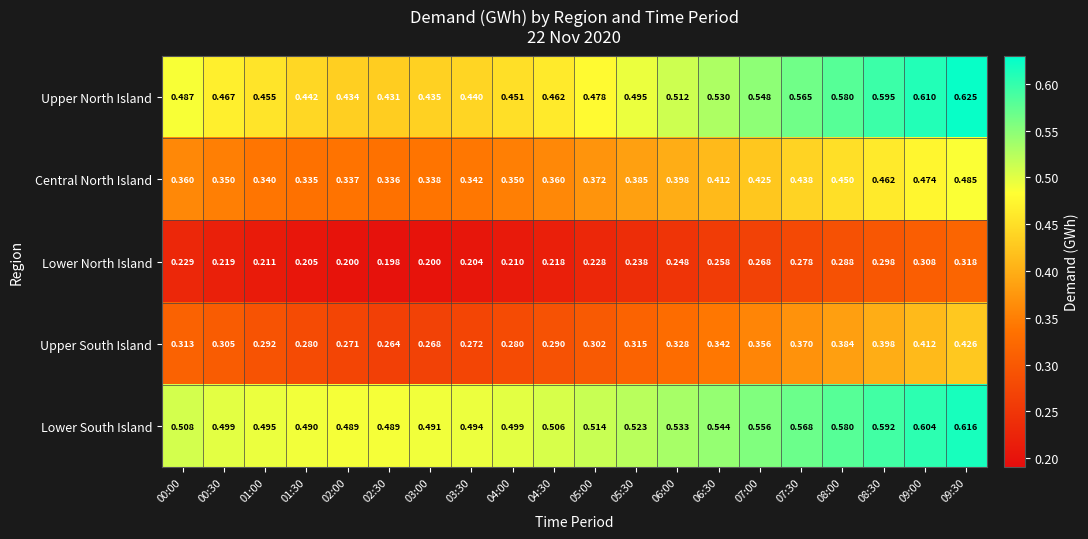

Is the value of Upper North Island at 08:30 greater than the value of Lower South Island at 02:00?

Yes